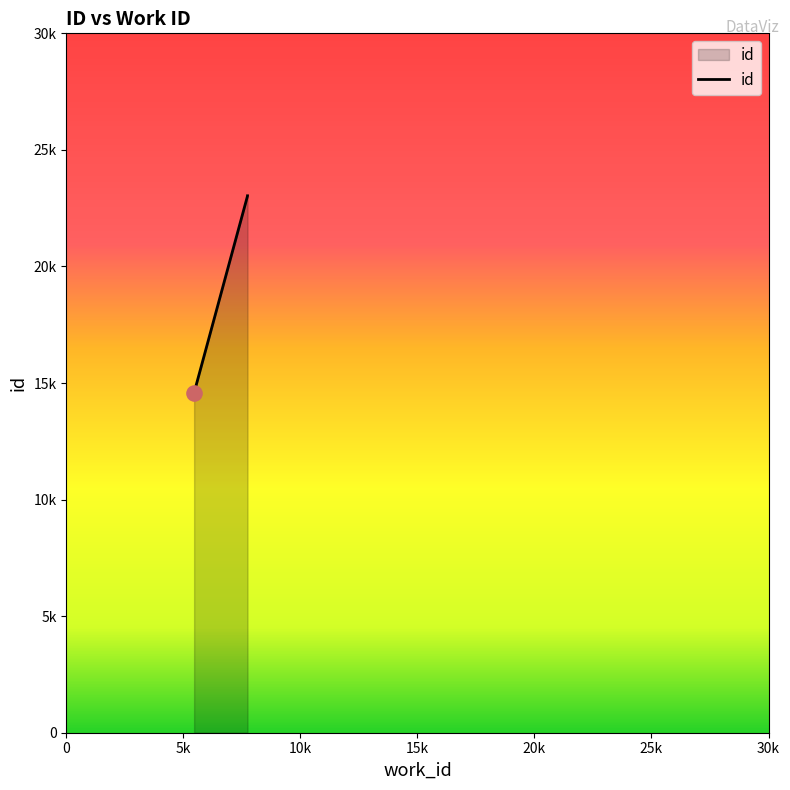

What is the ratio of the value at 5457 to the value at 7739?

0.6